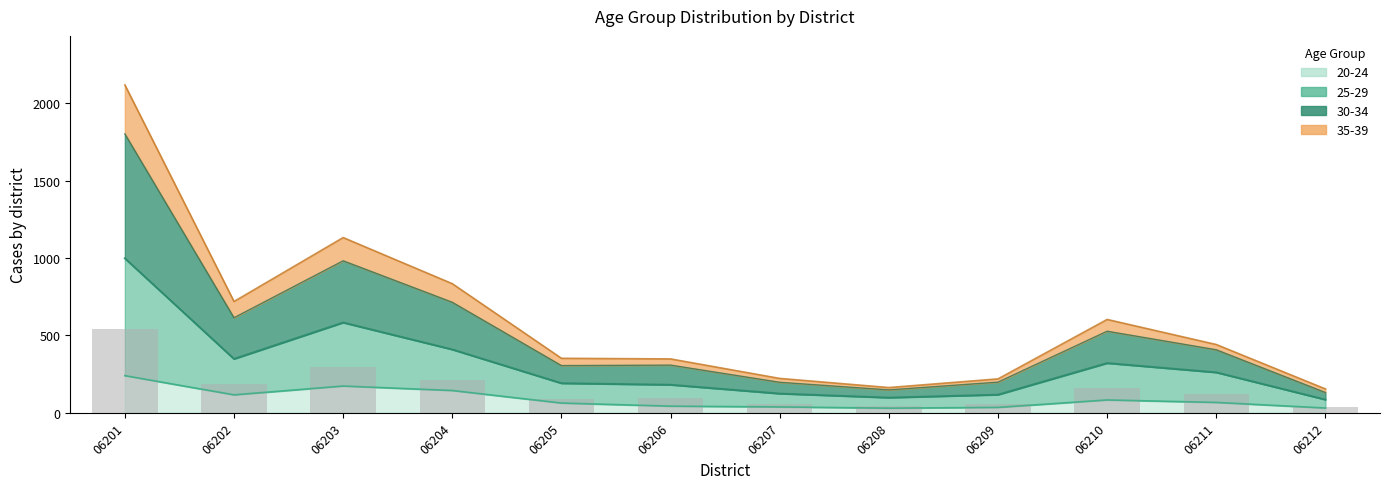

What is the value of the 25-29 bar at the 4th from the left?

409.0